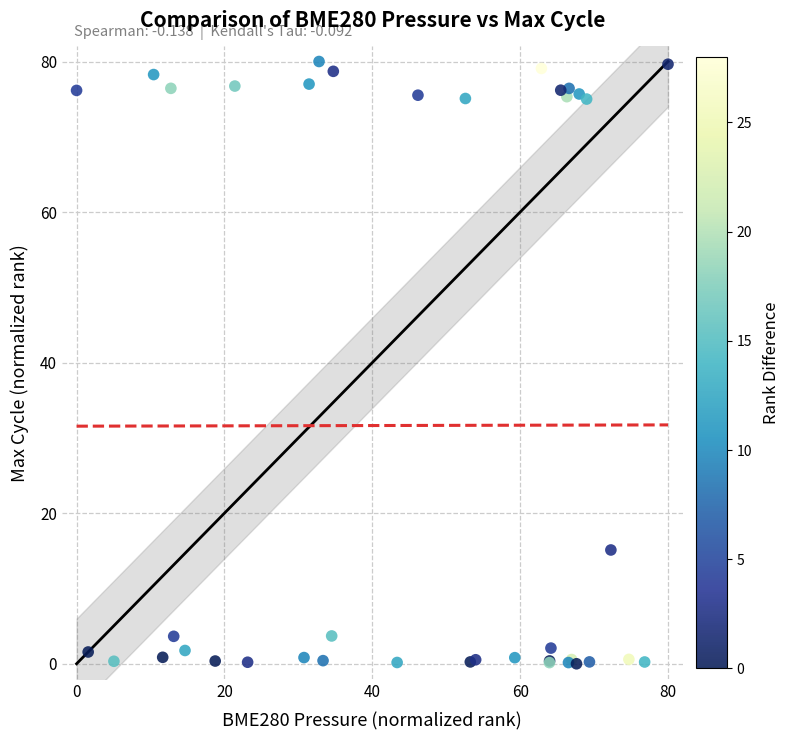

What Y value in the scatter plot is closest to 40?

15.1